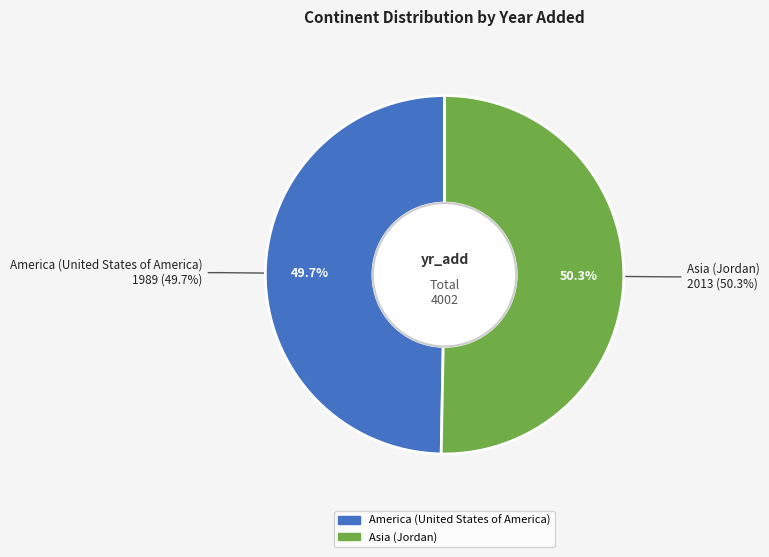

What is the change in value from America (United States of America) to Asia (Jordan)?

+24